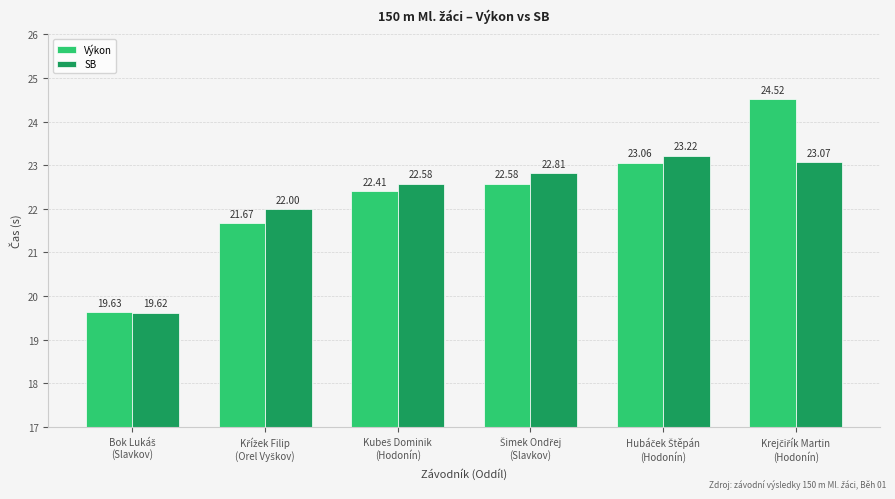

Which series has the largest range (max minus min)?

Výkon